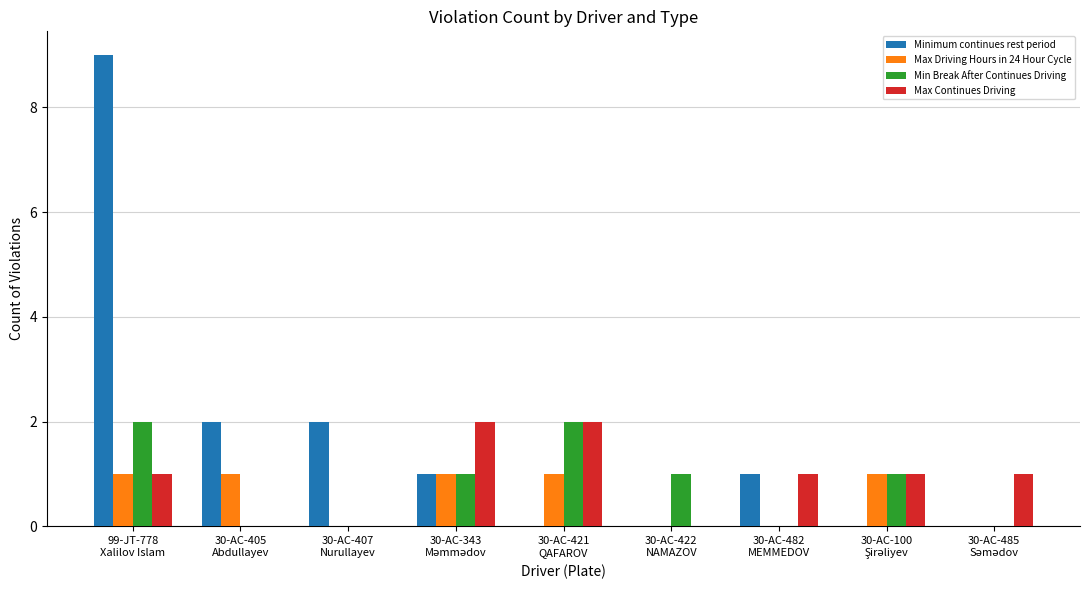

Which series changed the most between 99-JT-778
Xalilov Islam and 30-AC-421
QAFAROV?

Minimum continues rest period